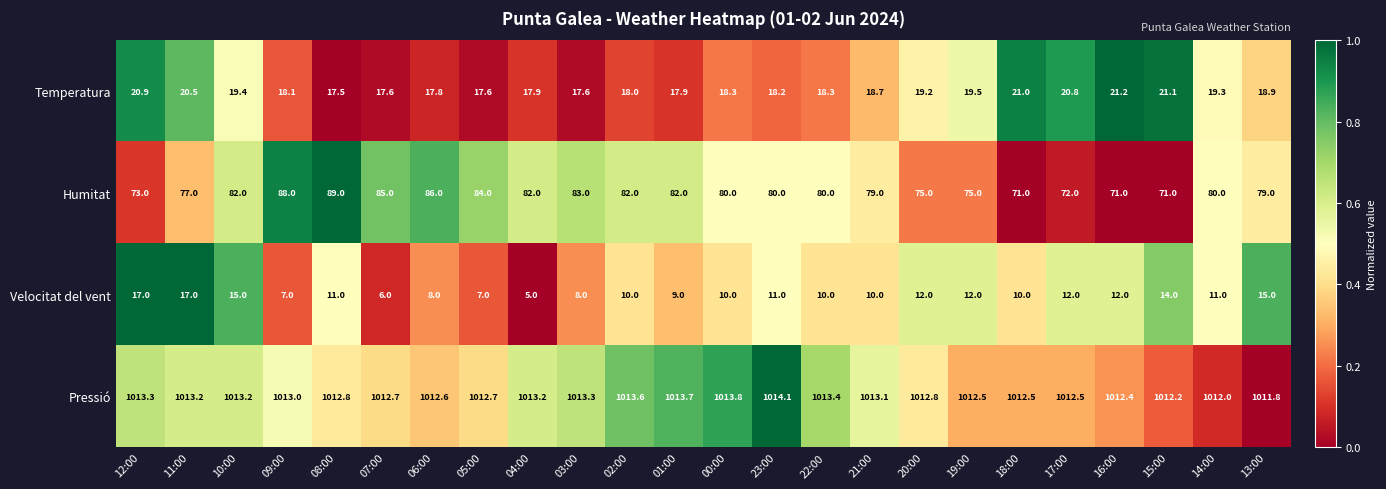

Which series has the largest total across all categories?

Pressió